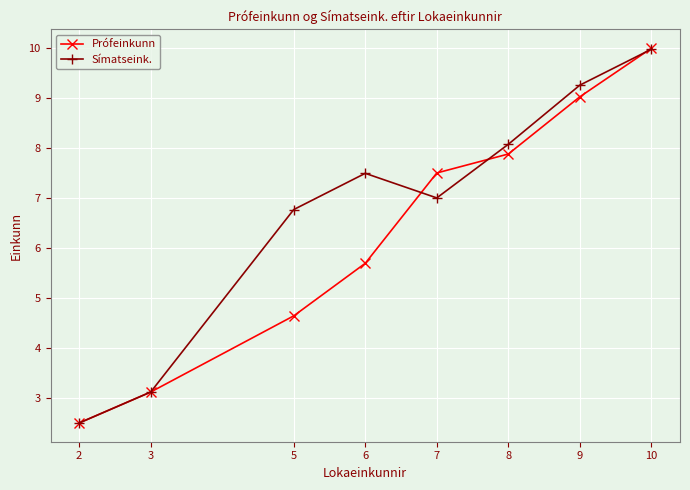

Where is the first local minimum for Símatseink.?

7